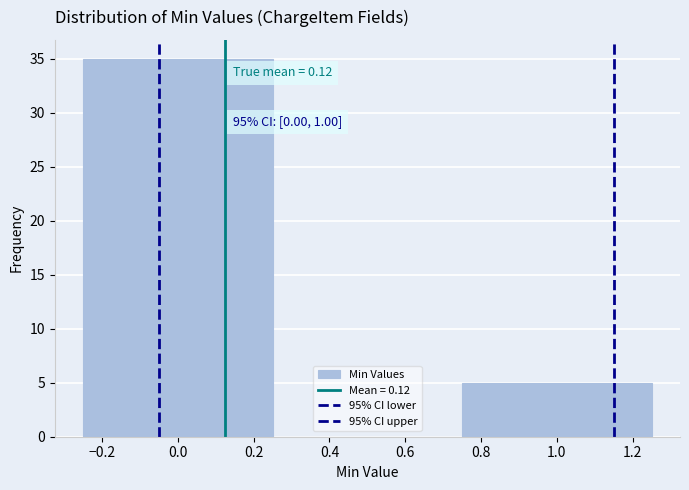

Over which range of the x-axis is the bar tallest?

-0.25 to 0.25